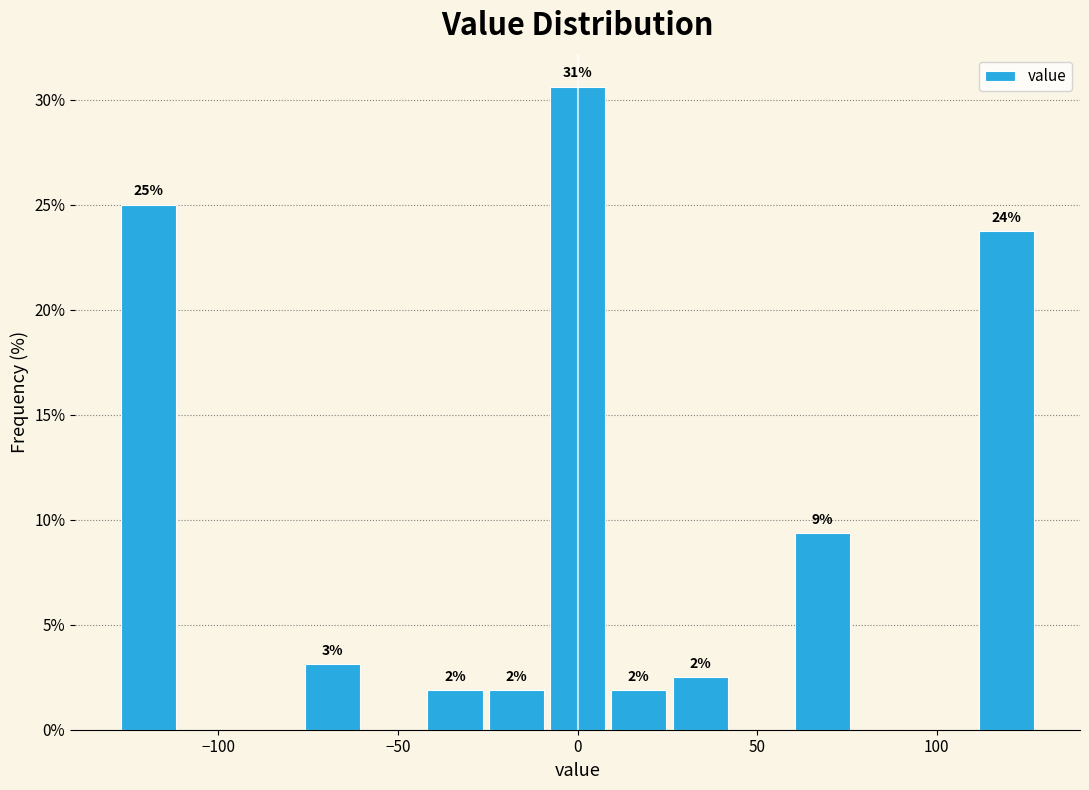

Read against the x-axis, roughly where is the centre of the tallest bar?

0